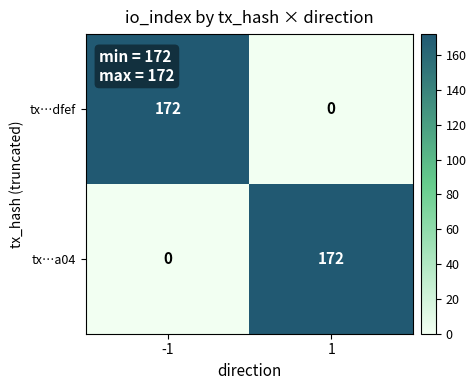

What is the total value across all series at -1?

172